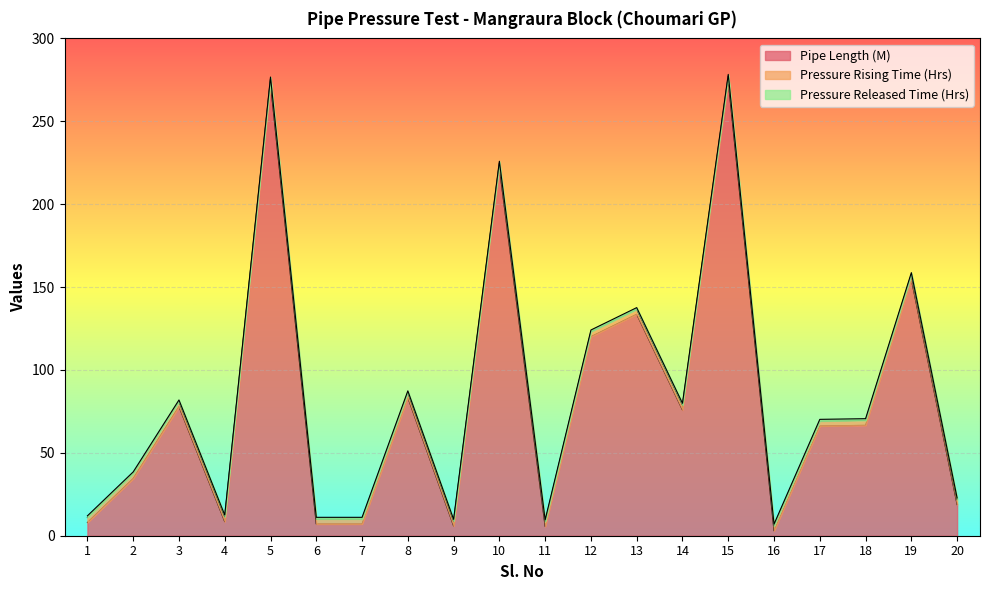

What is the approximate value of Pressure Released Time (Hrs) at 7?

1.0